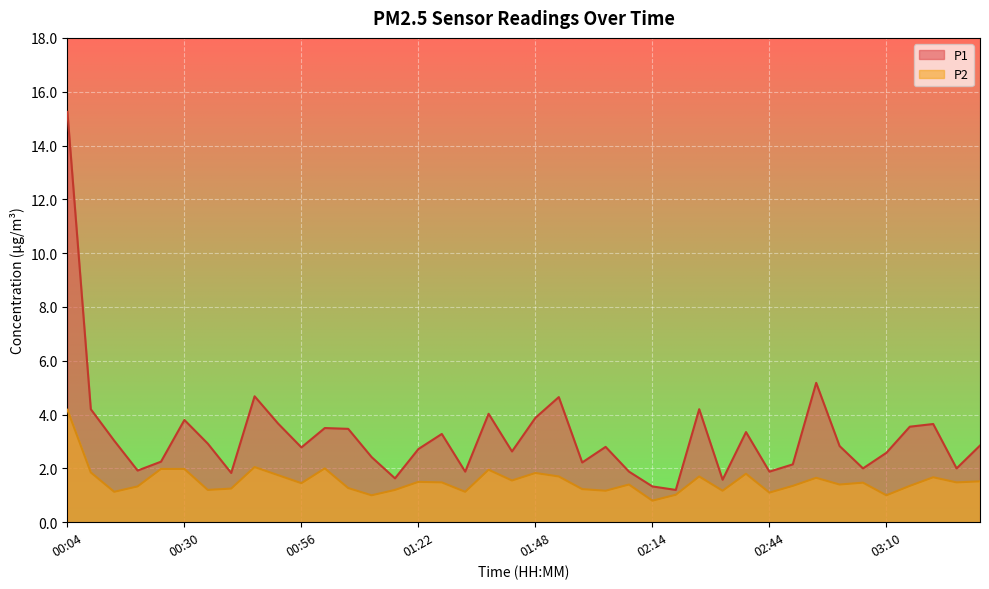

At which category does P2 reach its first local peak?

00:46